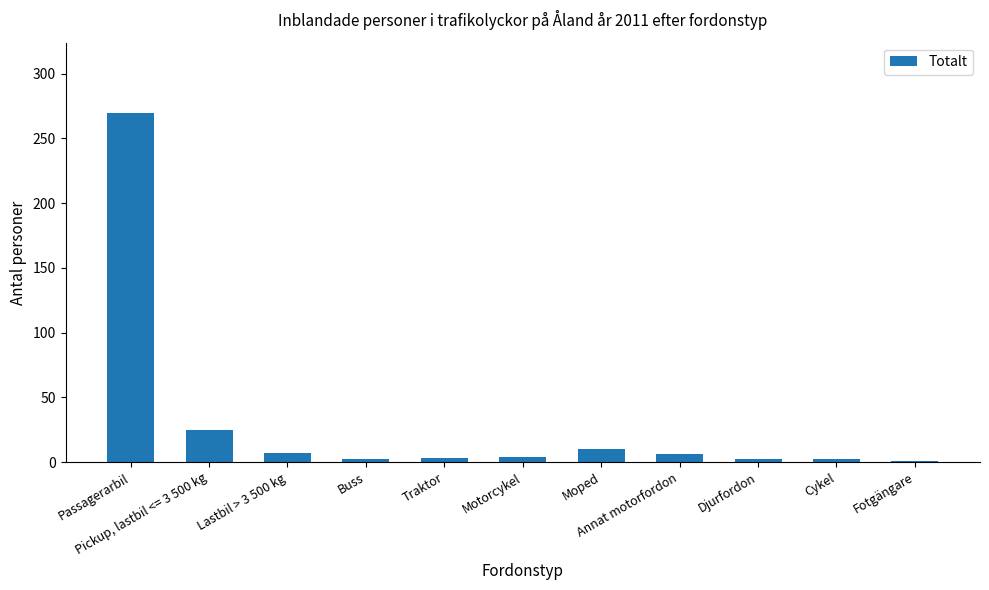

What is the difference between the values at Annat motorfordon and Passagerarbil?

264